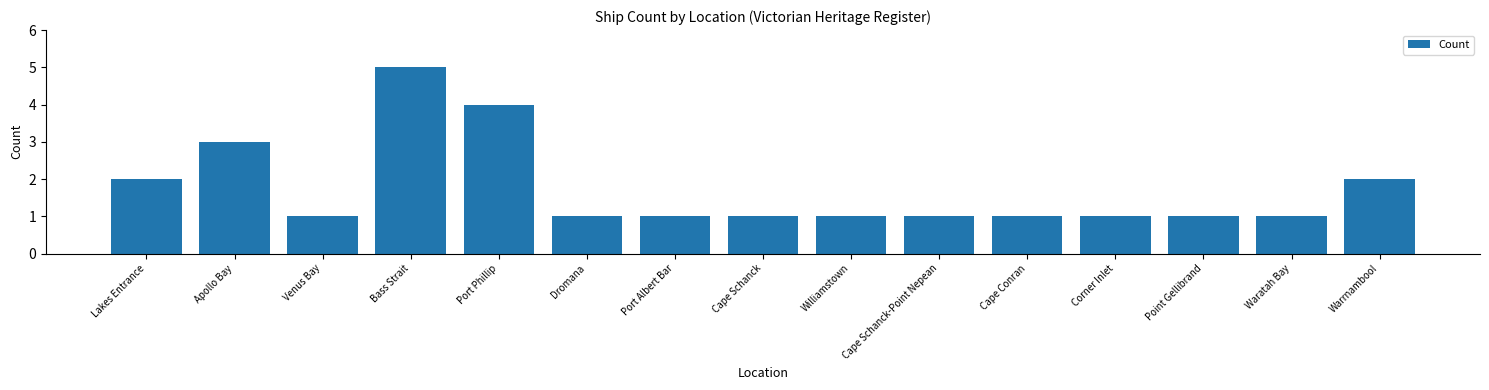

Reading left to right, extract all data points from this chart.

Lakes Entrance=2	Apollo Bay=3	Venus Bay=1	Bass Strait=5	Port Phillip=4	Dromana=1	Port Albert Bar=1	Cape Schanck=1	Williamstown=1	Cape Schanck-Point Nepean=1	Cape Conran=1	Corner Inlet=1	Point Gellibrand=1	Waratah Bay=1	Warrnambool=2